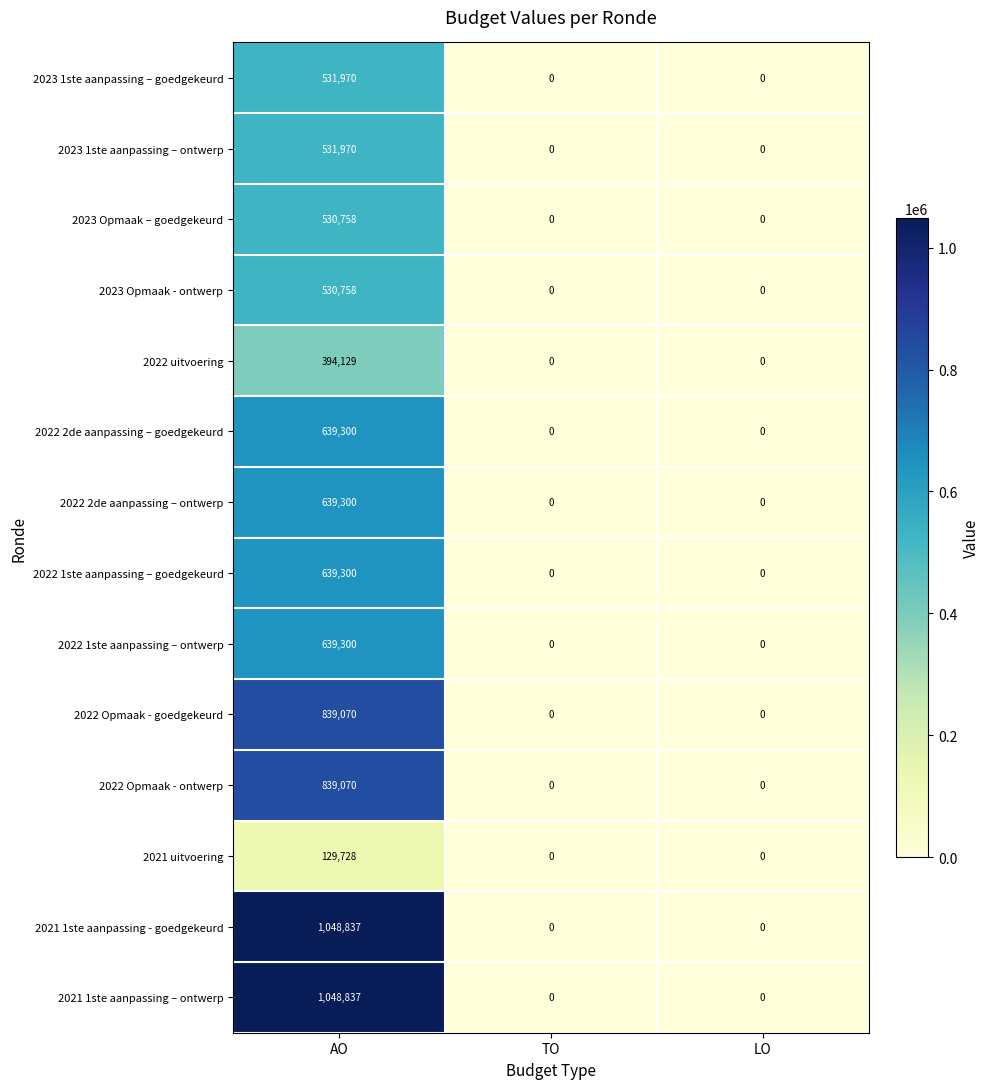

What is the average value of the 2022 Opmaak - goedgekeurd series?

279690